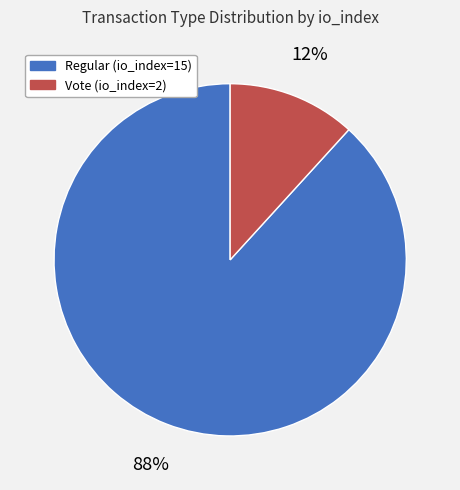

The Vote (io_index=2) slice represents 23% of the pie. True or false?

False